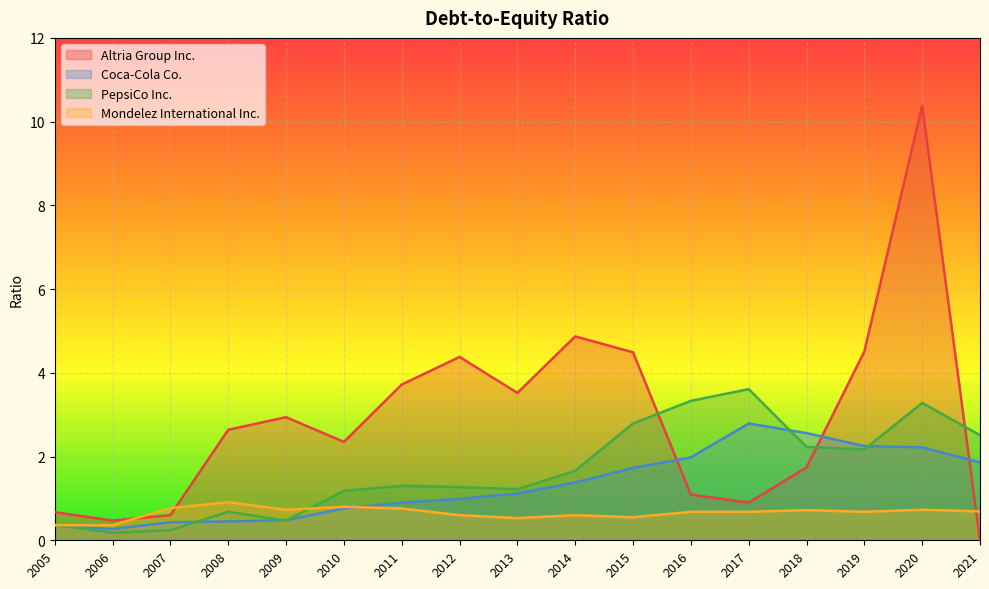

True or false: PepsiCo Inc. and Mondelez International Inc. cross at least once.

True